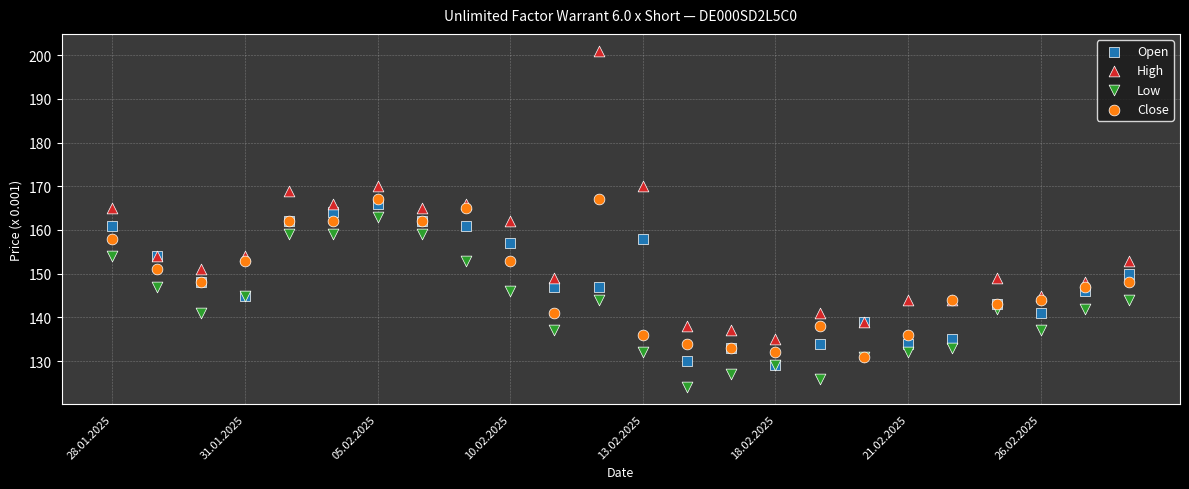

What are all the series names shown in the legend?

Open, High, Low, Close